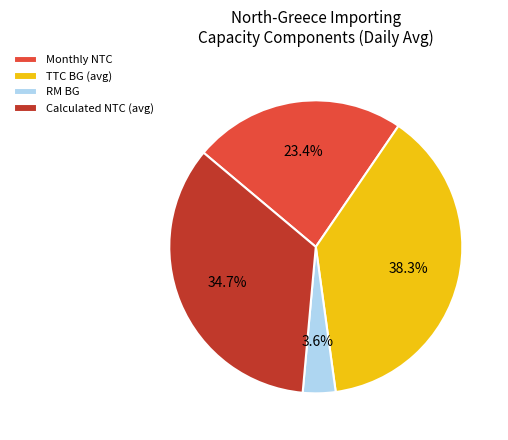

What is the total percentage of RM BG and TTC BG (avg)?

41.9%